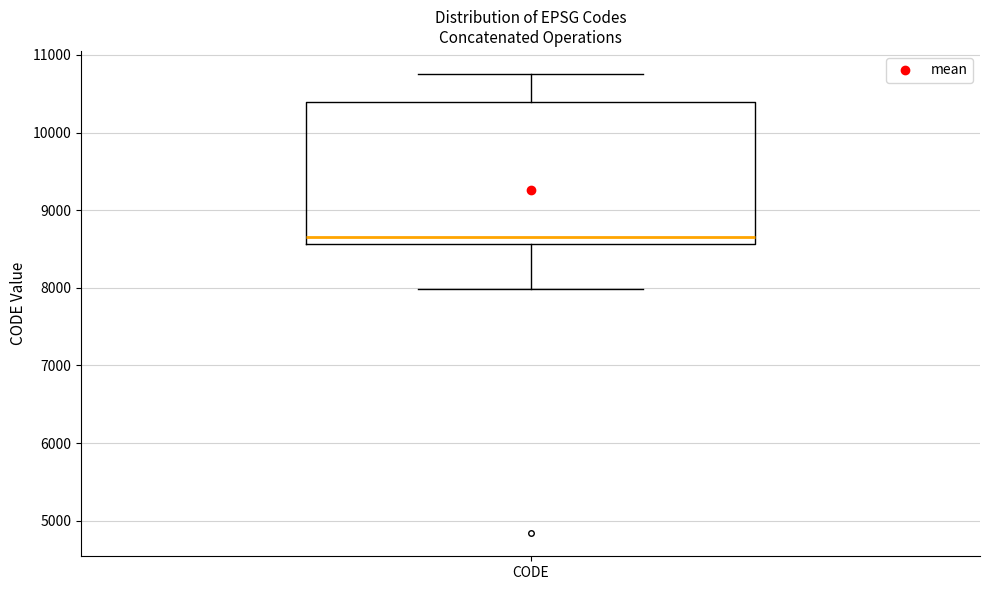

Where is the upper edge of the box for CODE on the y-axis? The values are not printed on the chart, so give them approximately, as read against the axis.

10400